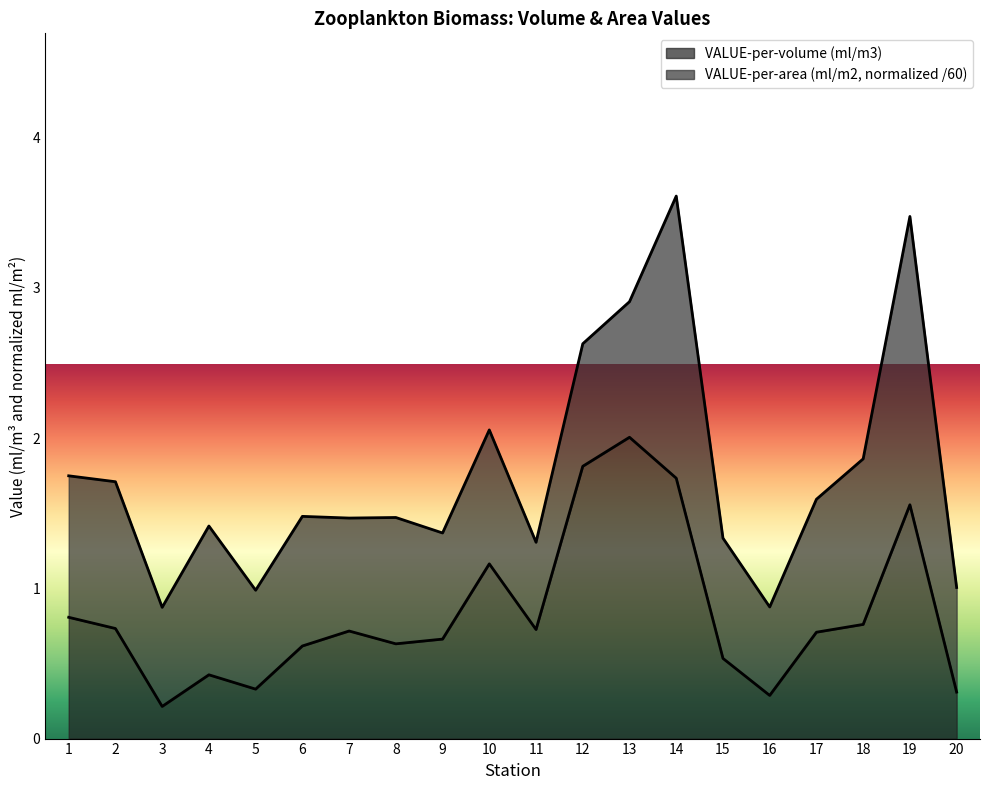

How many interior local peaks (higher than both neighbors) does the data have?

5